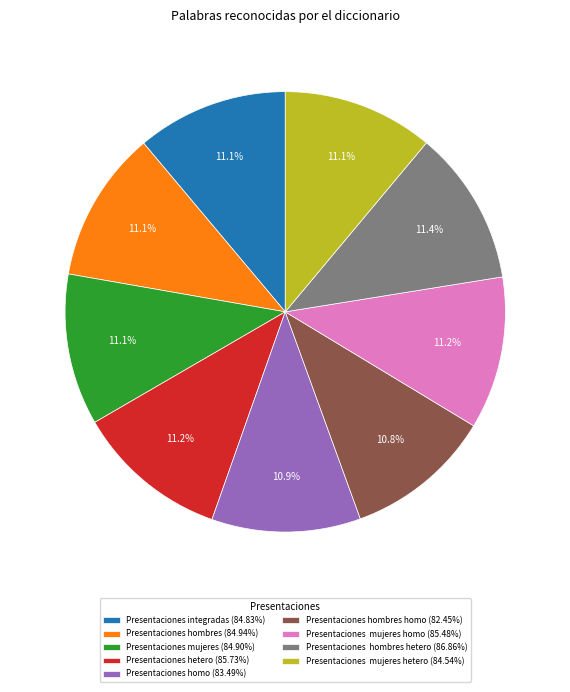

Does any single category account for the majority?

No